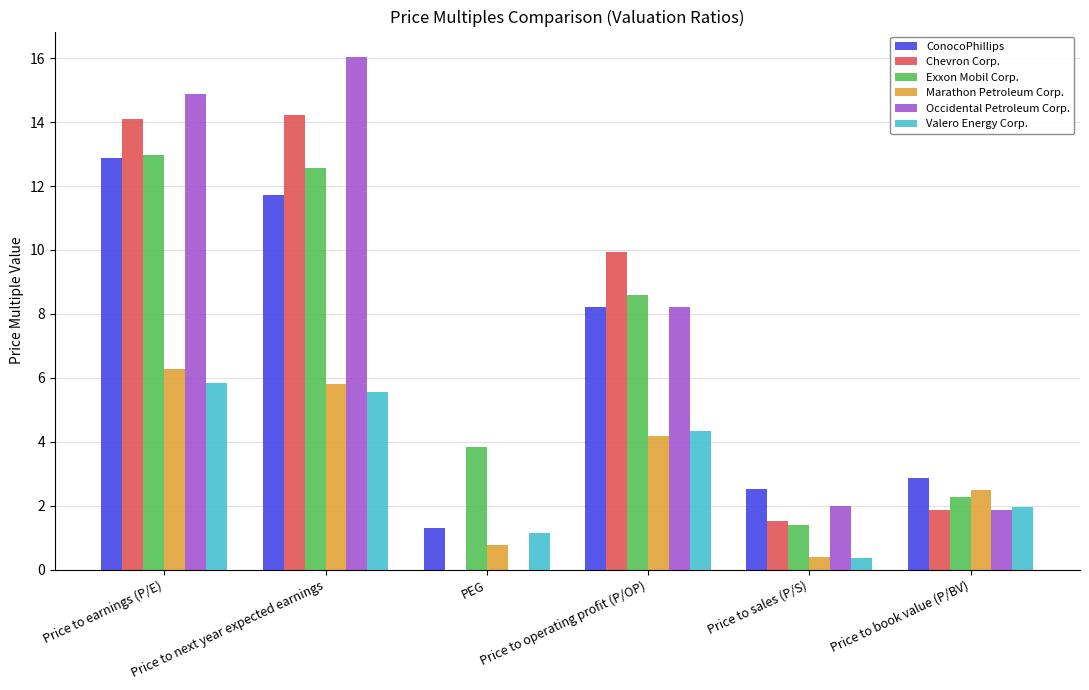

How many groups of bars are there?

6